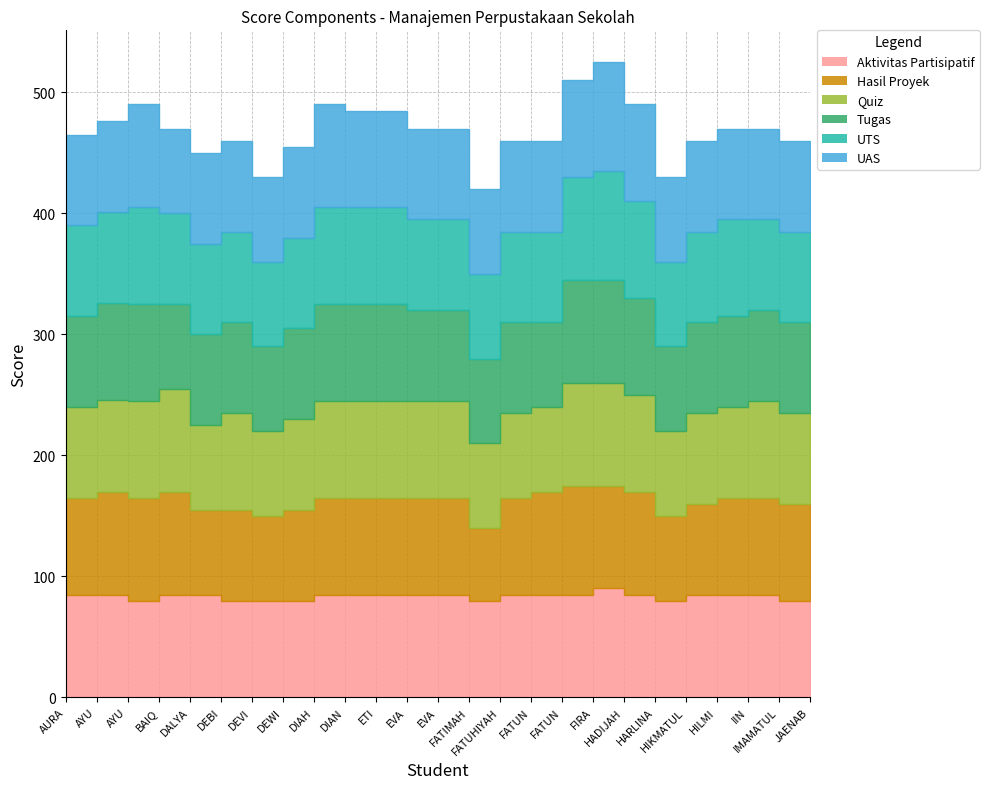

What is the maximum value for Aktivitas Partisipatif?

90